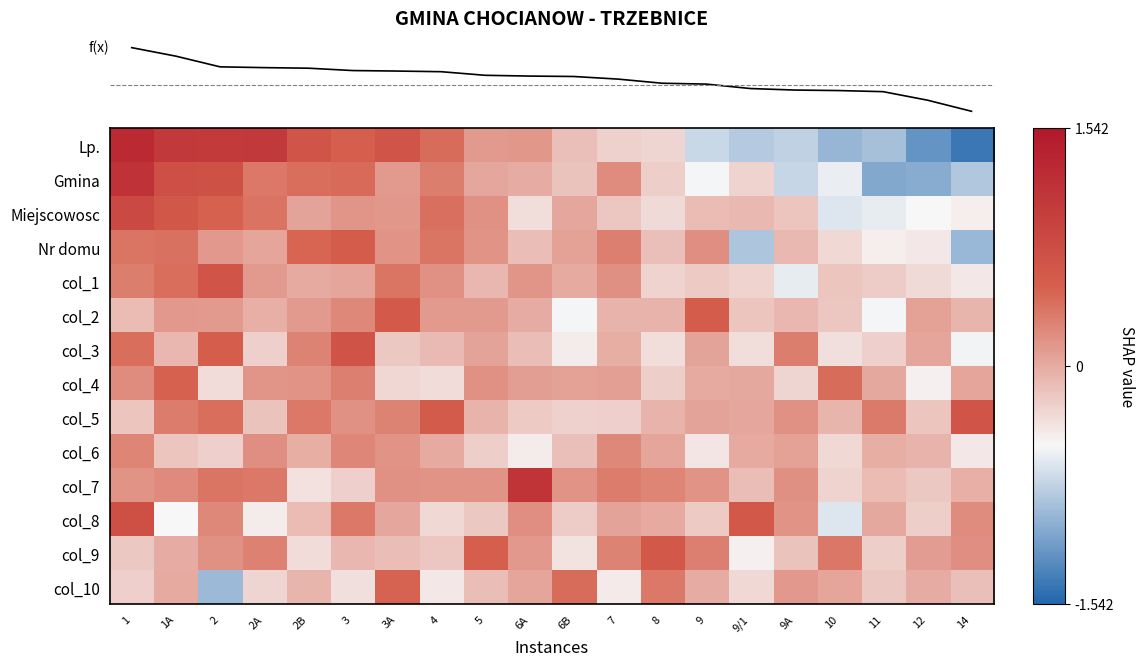

Is the value of col_5 at 8 greater than the value of col_1 at 10?

Yes